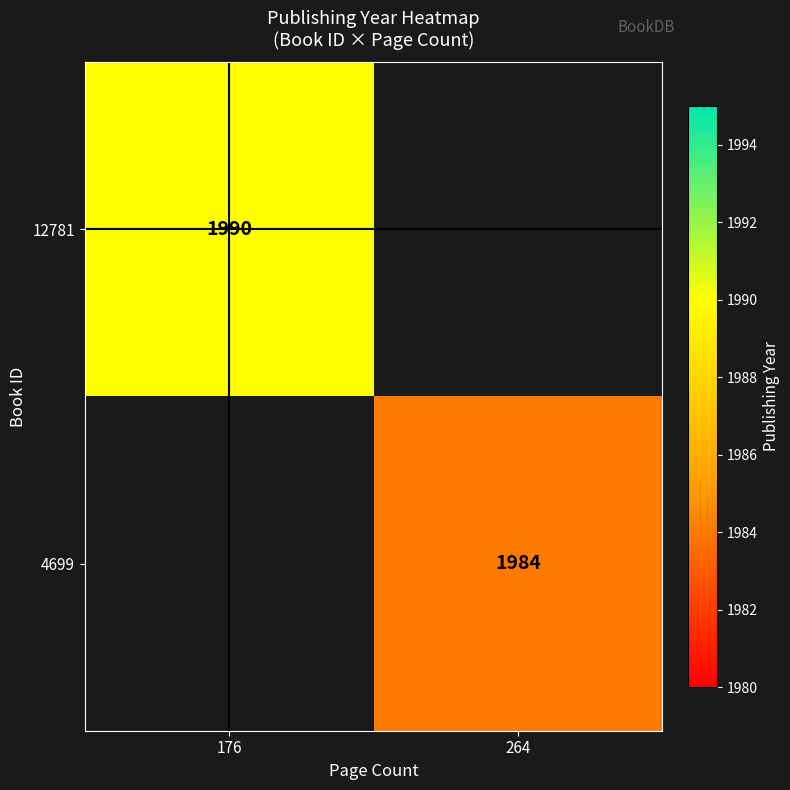

Is it true that 4699 equals 605.6 at 264?

False